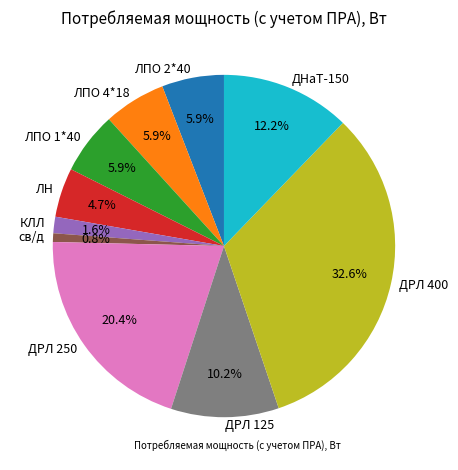

The ЛПО 1*40 slice represents 12% of the pie. True or false?

False